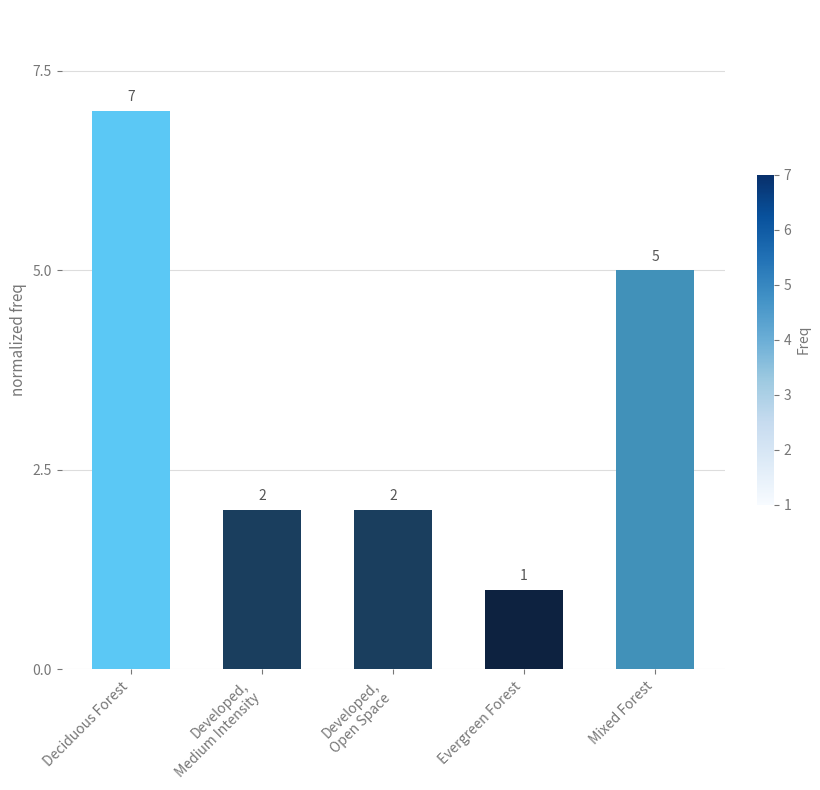

True or false: the data shows 7 at Deciduous Forest.

True